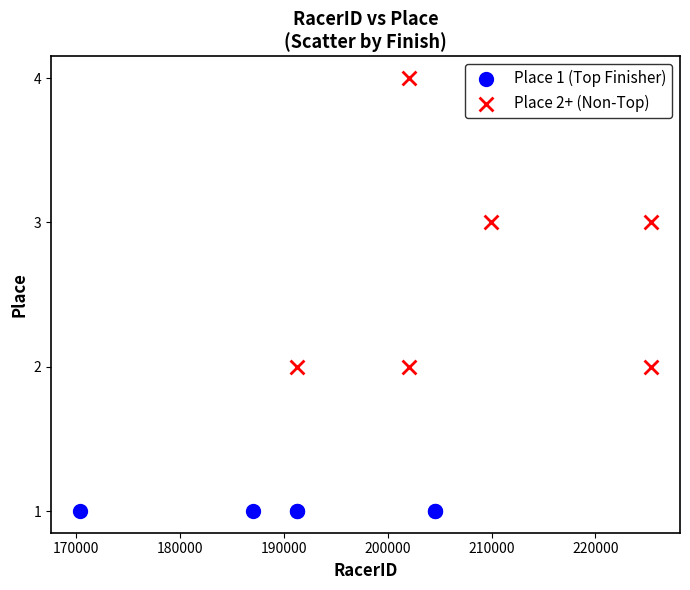

Which series contains the highest Y value?

Place 2+ (Non-Top)